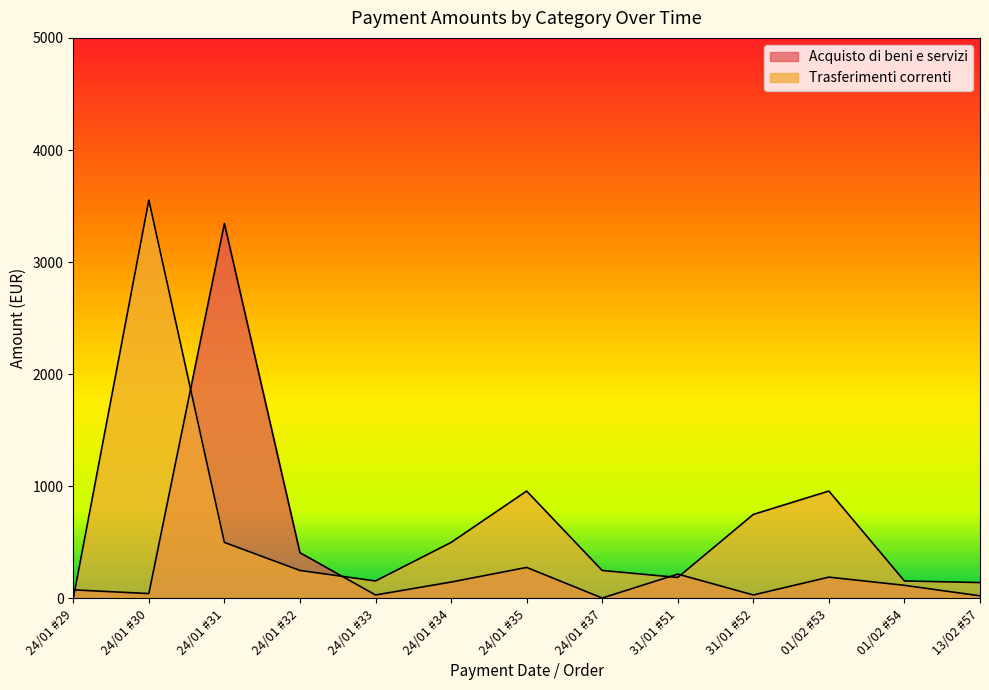

Which series has the largest range (max minus min)?

Trasferimenti correnti